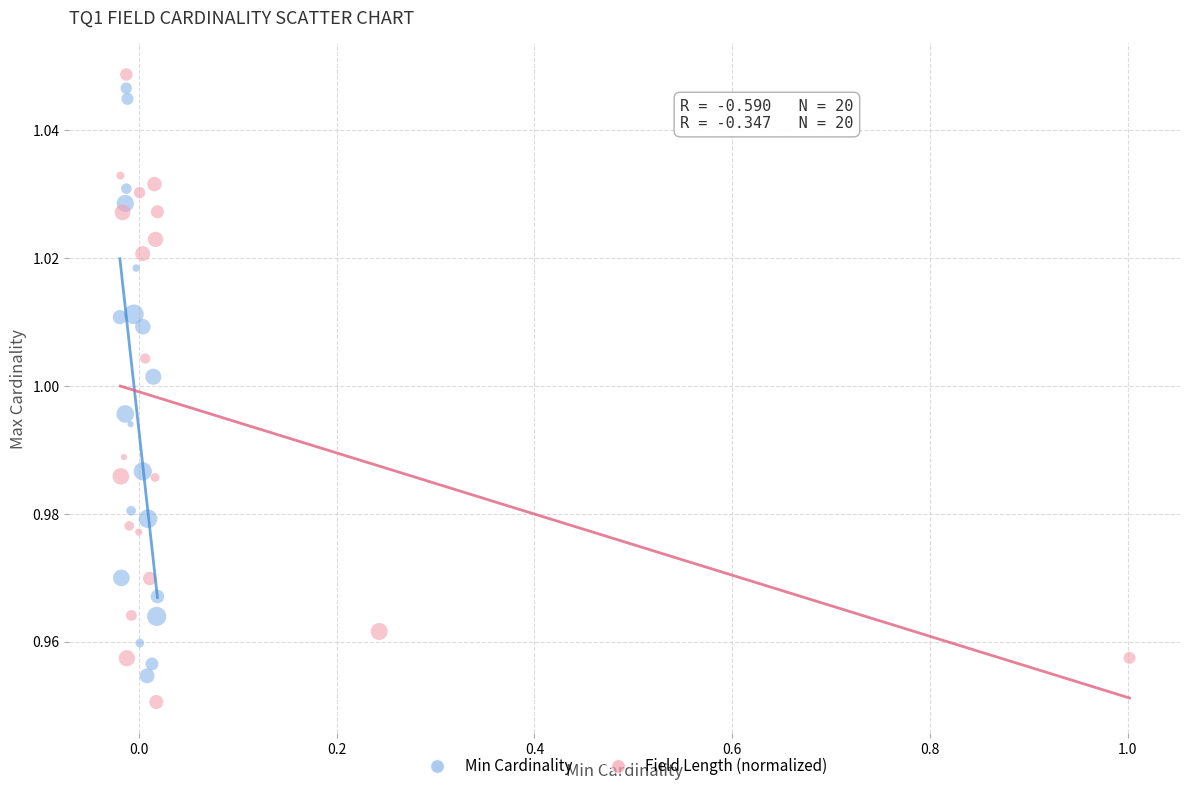

Which series contains the lowest Y value?

Field Length (normalized)